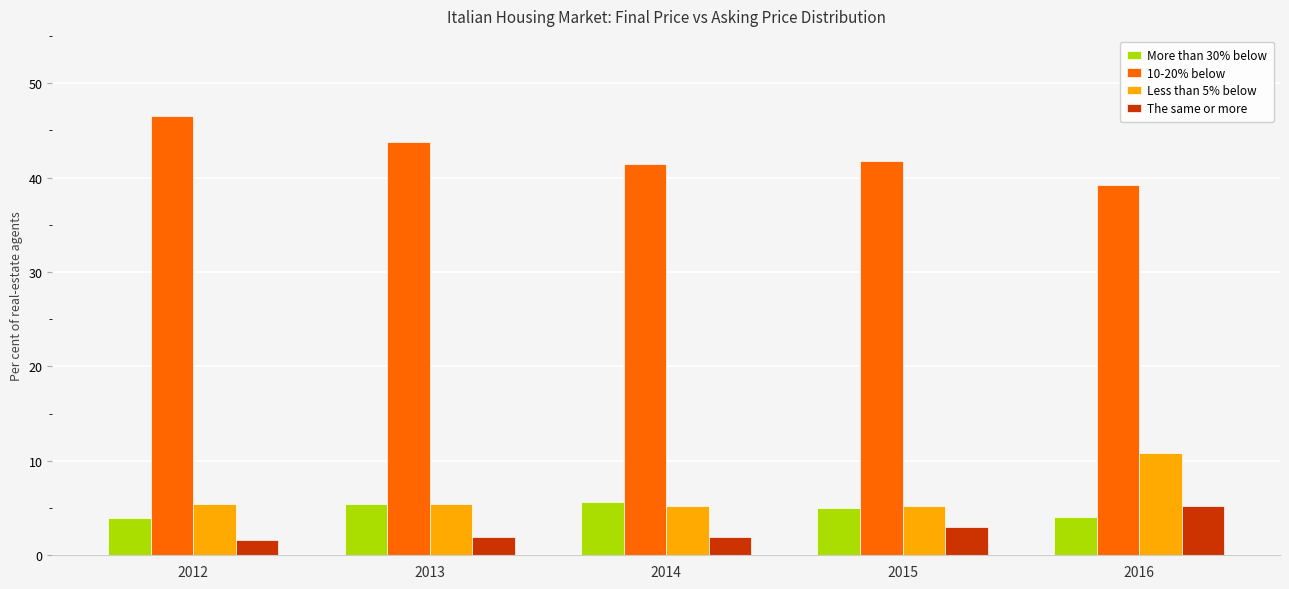

Which category has the highest value across all series?

2012